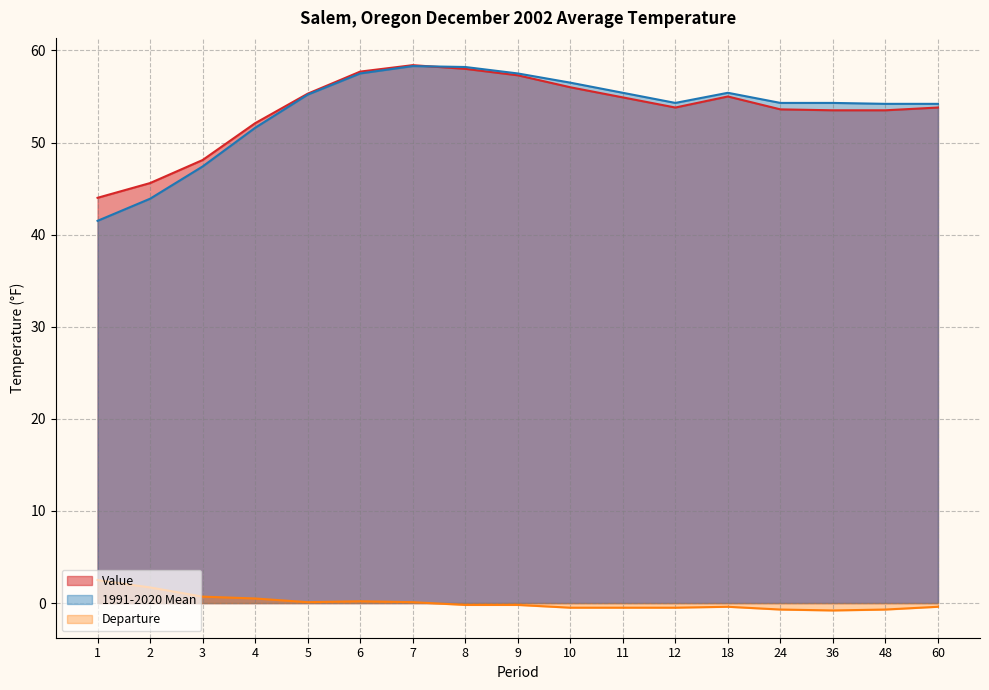

Is it true that Value equals 75.7 at 11?

False